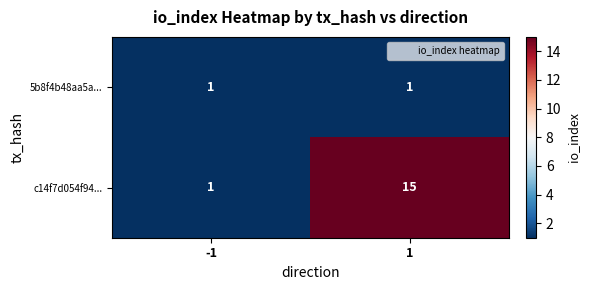

What is the total value across all series at -1?

2